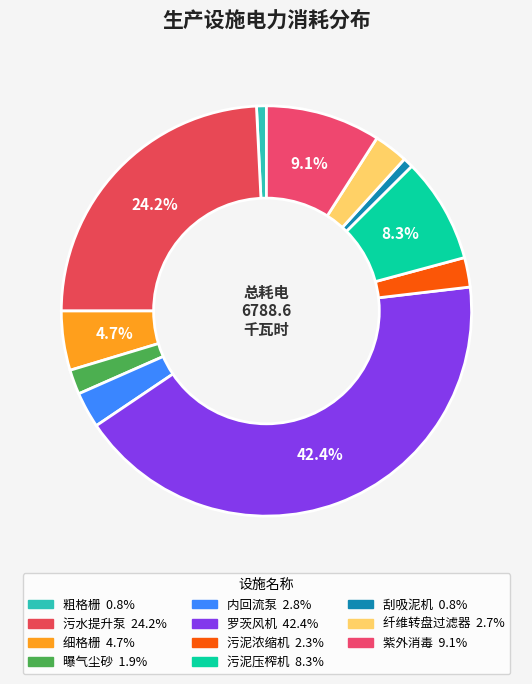

How many slices are in this pie chart?

11